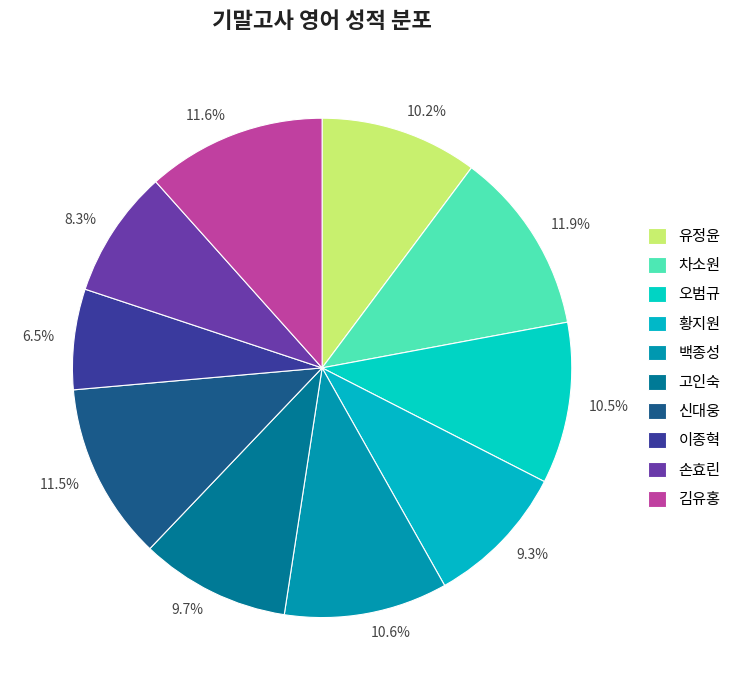

Is there a majority slice in this chart?

No